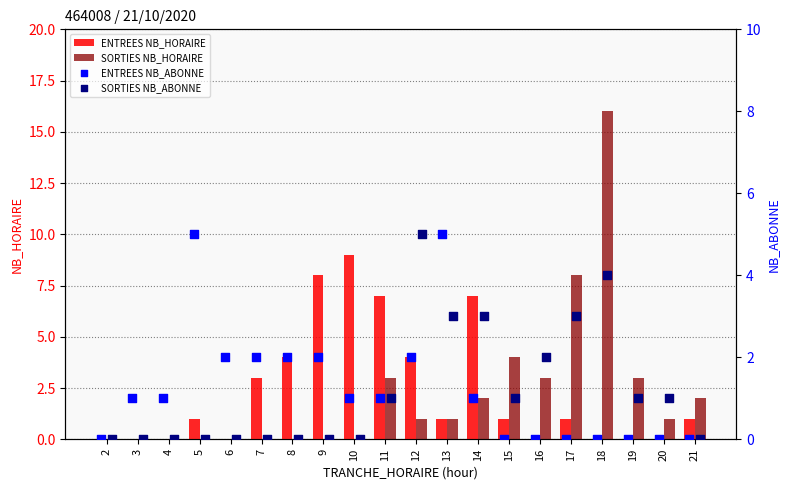

Is the value of ENTREES NB_HORAIRE at 21 greater than the value of SORTIES NB_HORAIRE at 8?

Yes